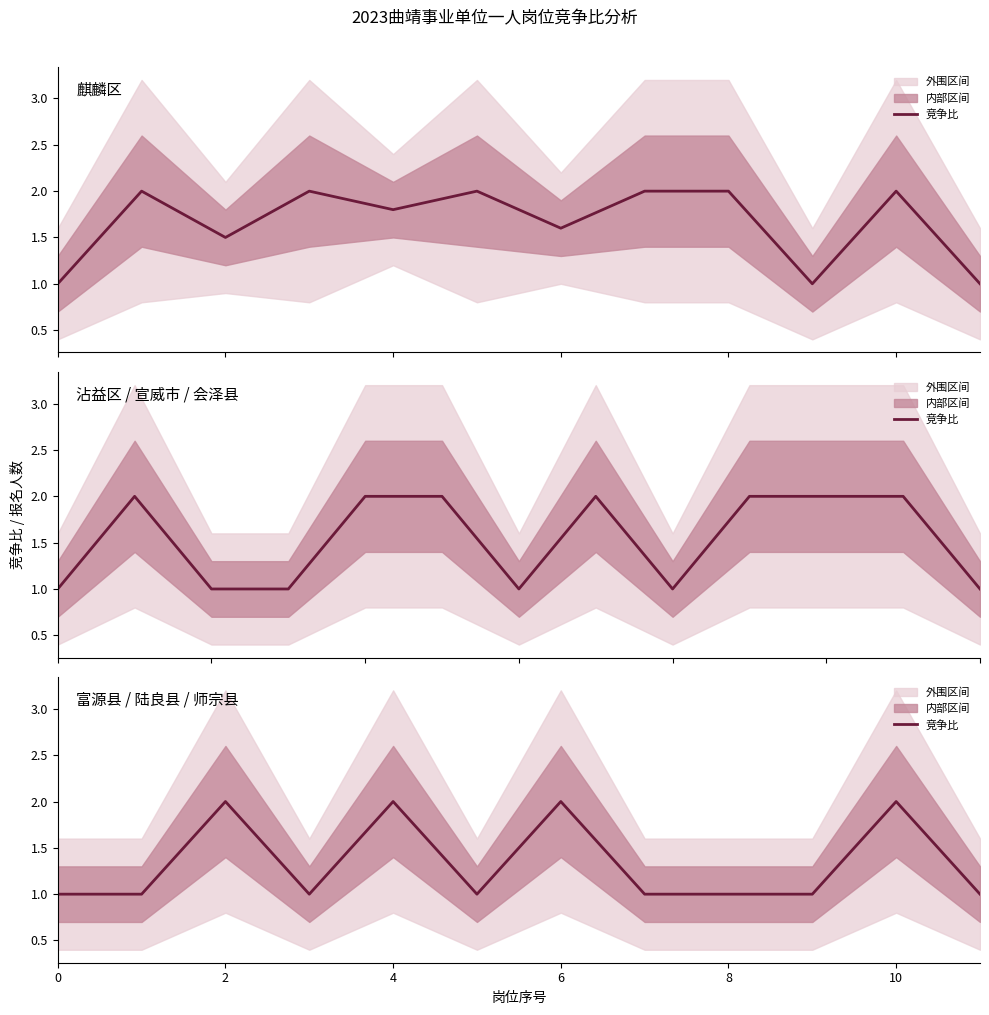

At which category does the chart reach its peak across all series?

2